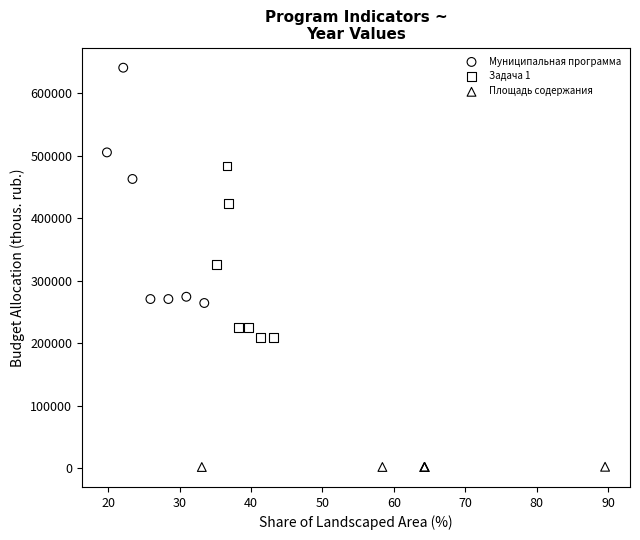

Which series reaches the minimum Y coordinate?

Площадь содержания